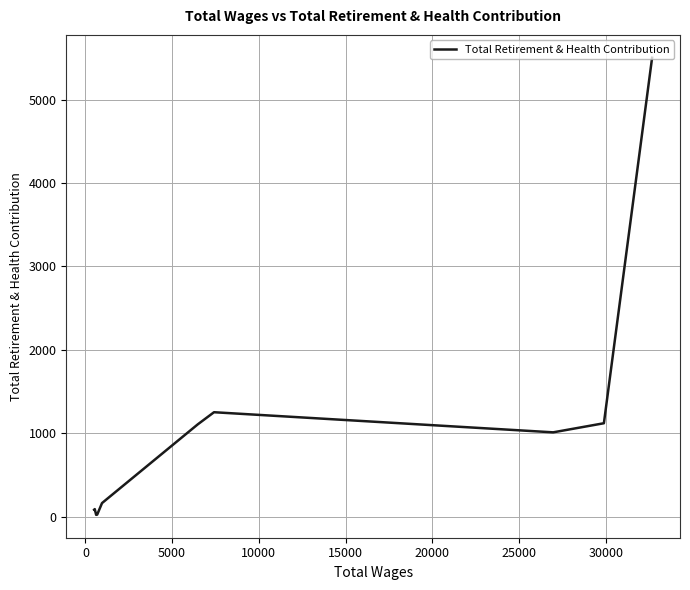

How many data points does each series have?

11